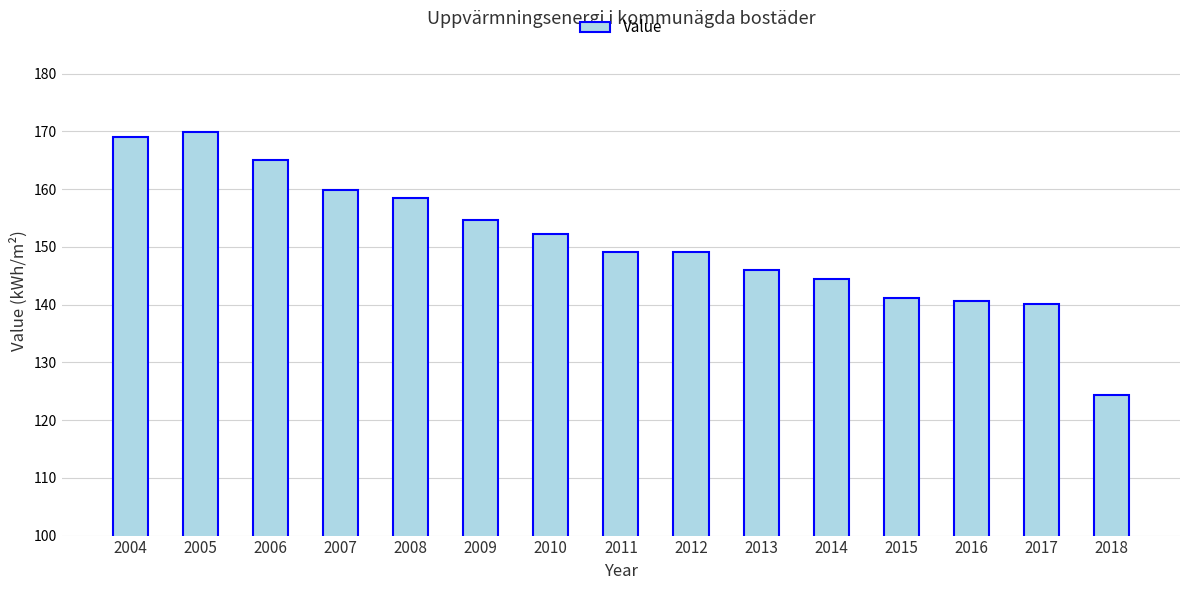

What is the difference between the values at 2010 and 2008?

6.3